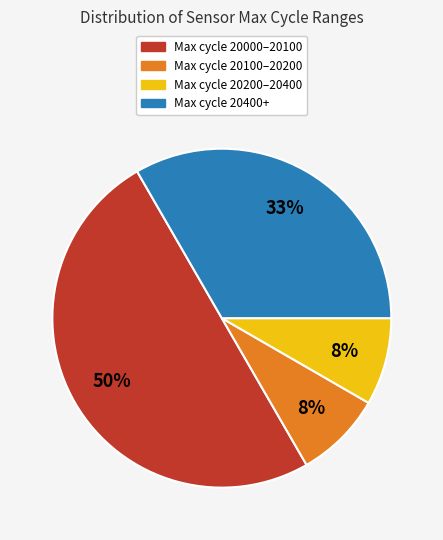

Which category accounts for the majority?

Max cycle 20000–20100